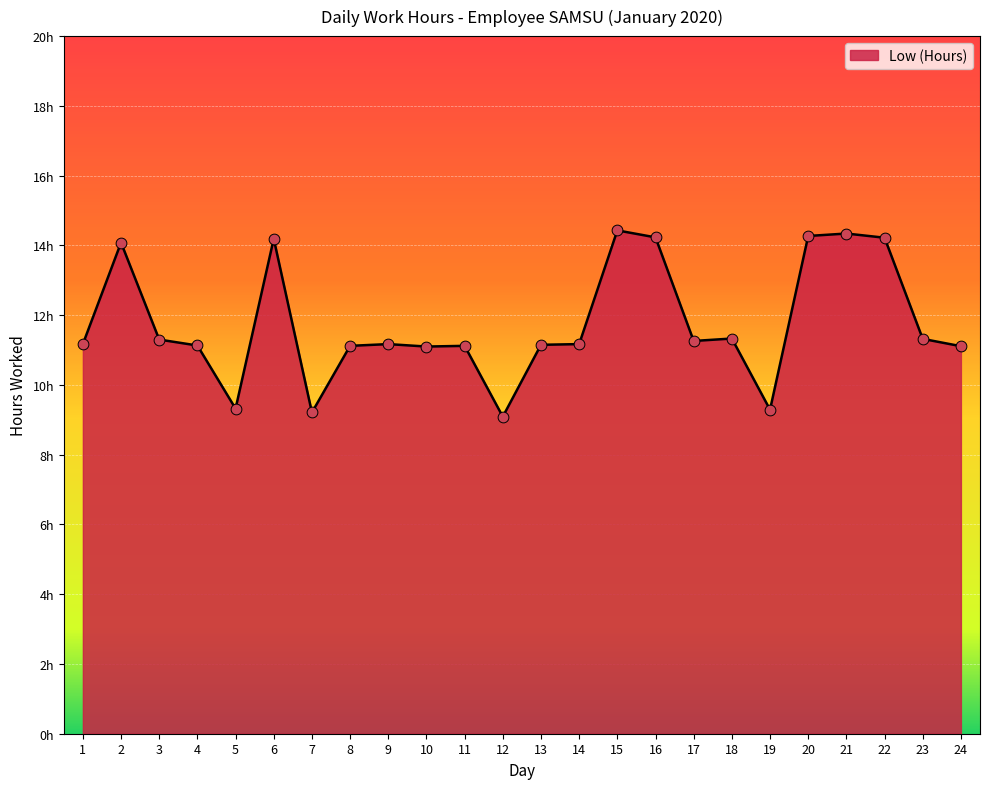

Between 18 and 22, which is larger?

22